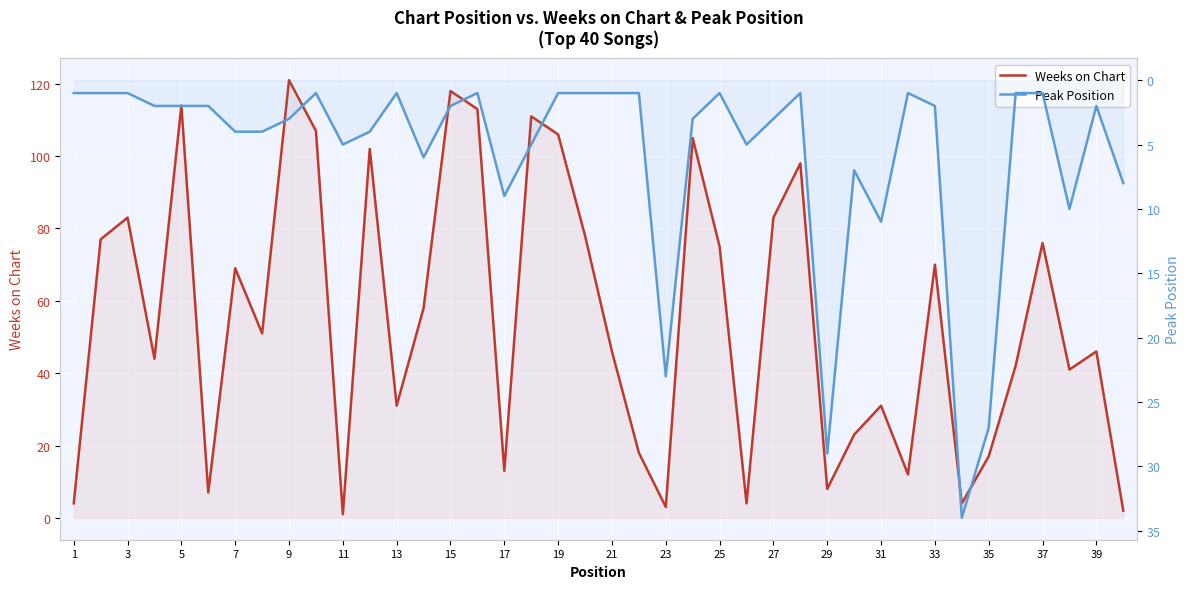

Between 7 and 39, which series saw the biggest shift?

Weeks on Chart